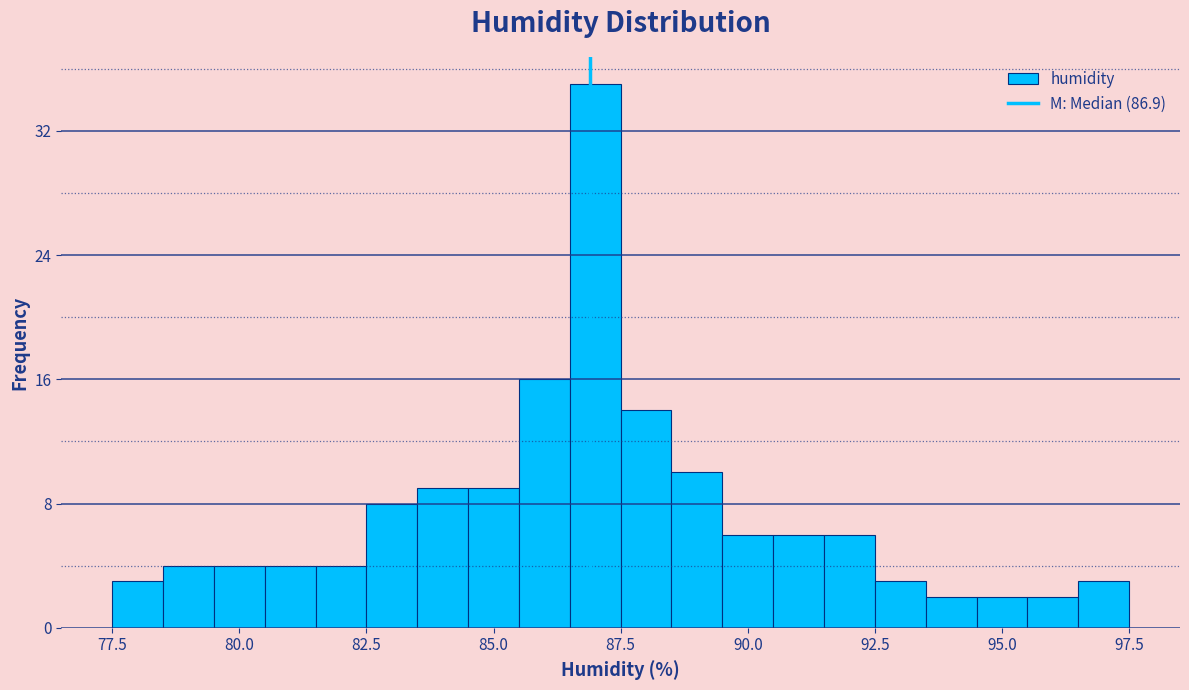

Read against the x-axis, roughly where is the centre of the tallest bar?

87.0